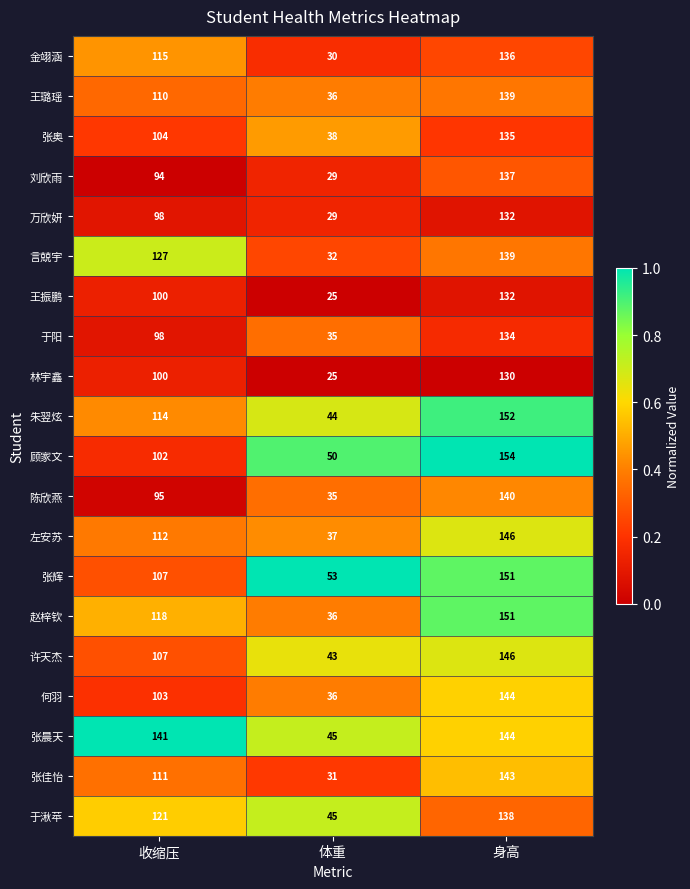

What is the spread (max minus min) of values at 收缩压?

47